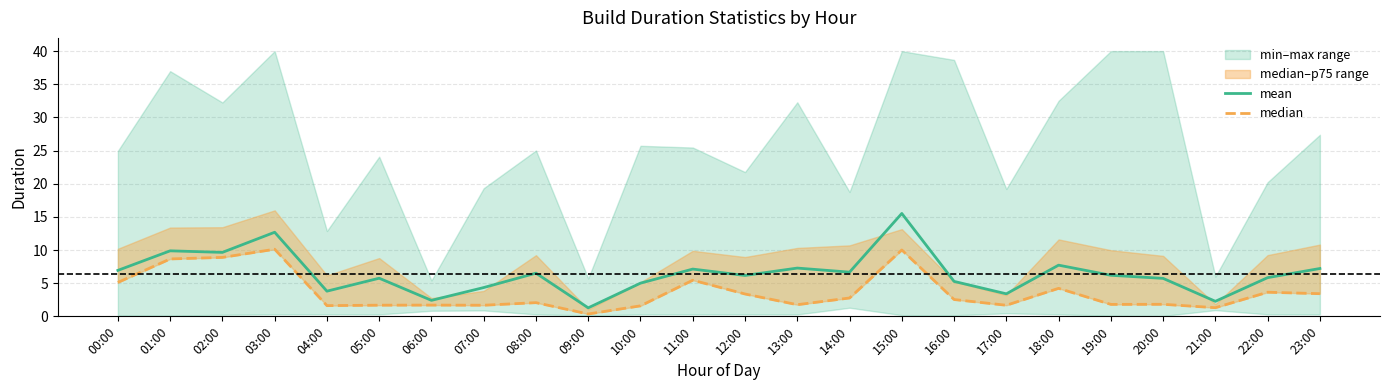

Between 16:00 and 08:00, which is larger?

08:00